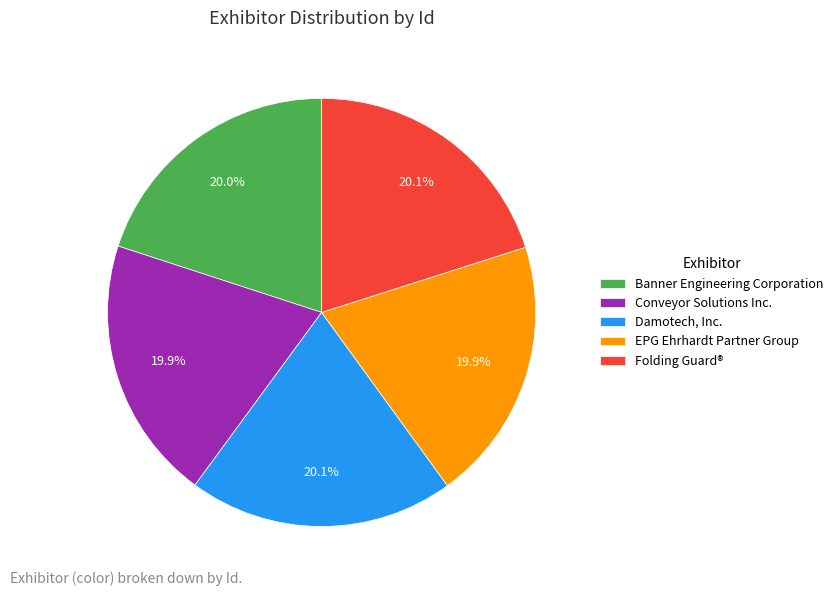

What portion of the pie excludes Conveyor Solutions Inc.?

80.1%